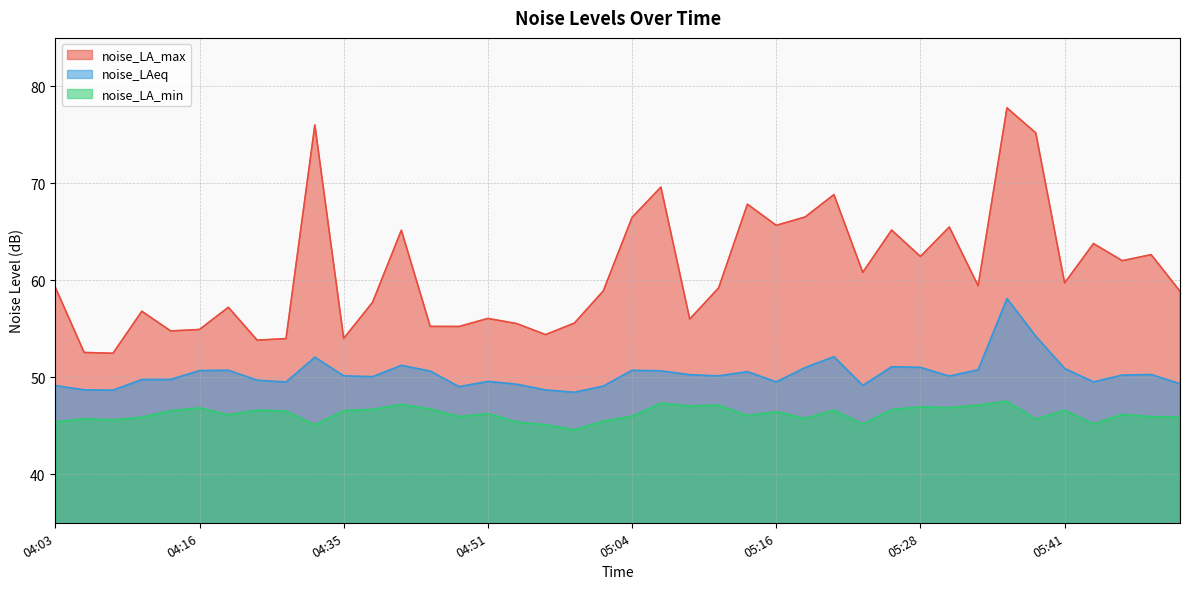

Where does the noise_LAeq series first go above 50?

04:16